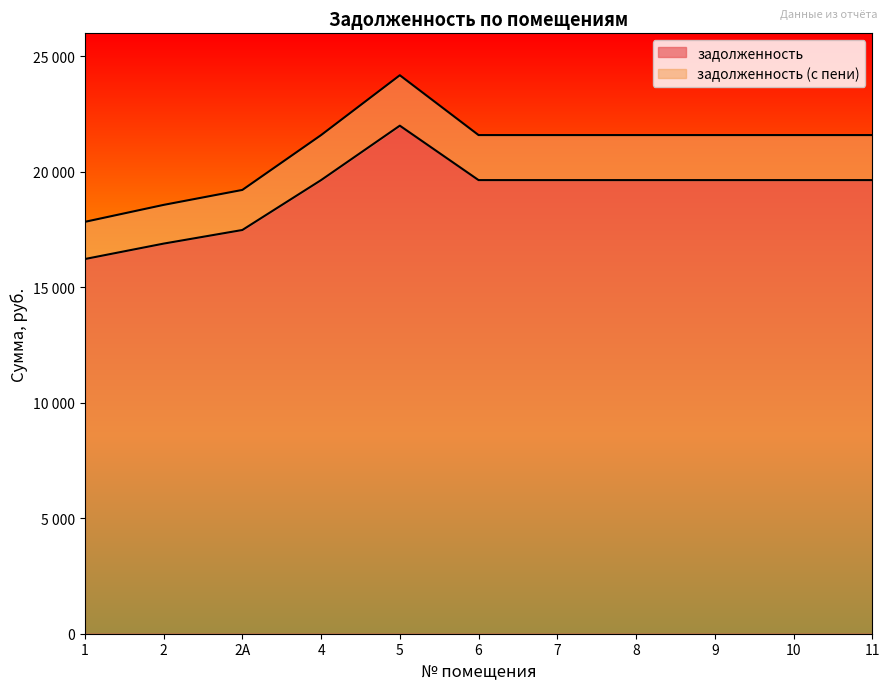

What is the difference between the maximum and minimum values in the задолженность series?

5775.4